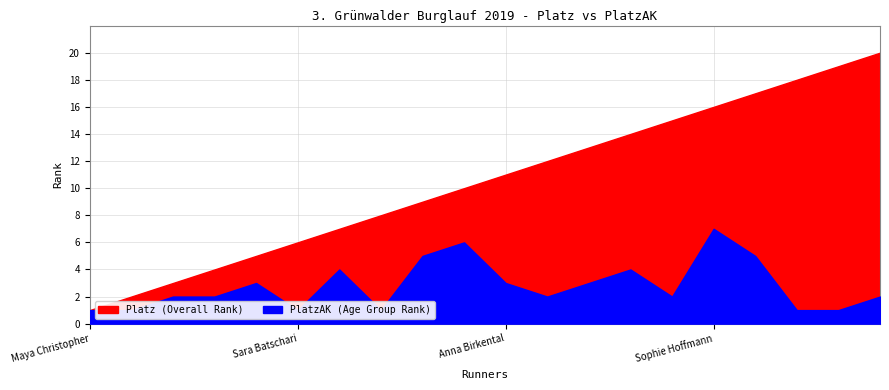

True or false: PlatzAK and Platz cross at least once.

False